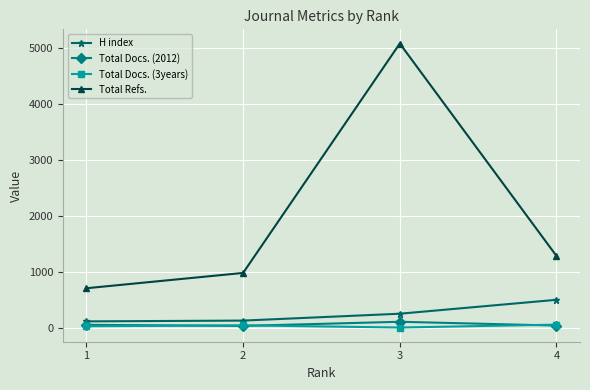

List the series in order of their peak value, lowest first.

Total Docs. (3years), Total Docs. (2012), H index, Total Refs.